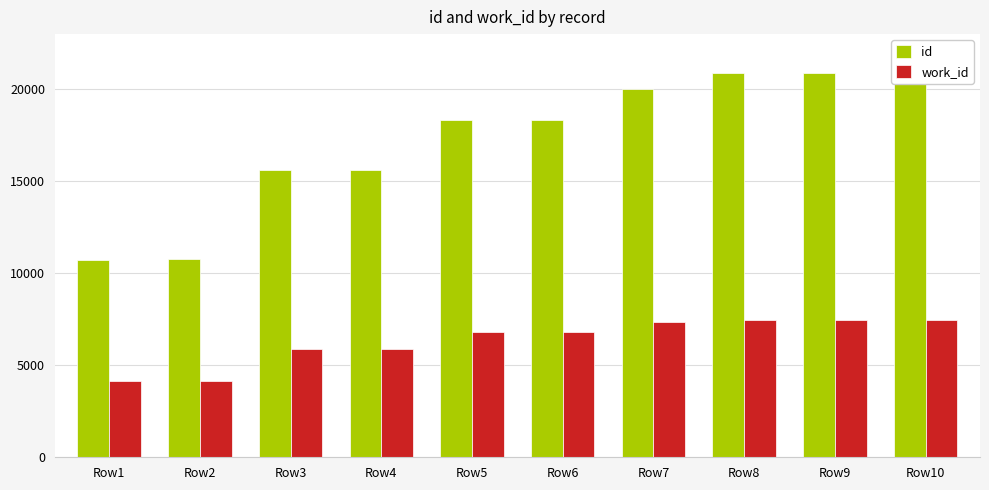

List the series in order of their overall mean, lowest first.

work_id, id